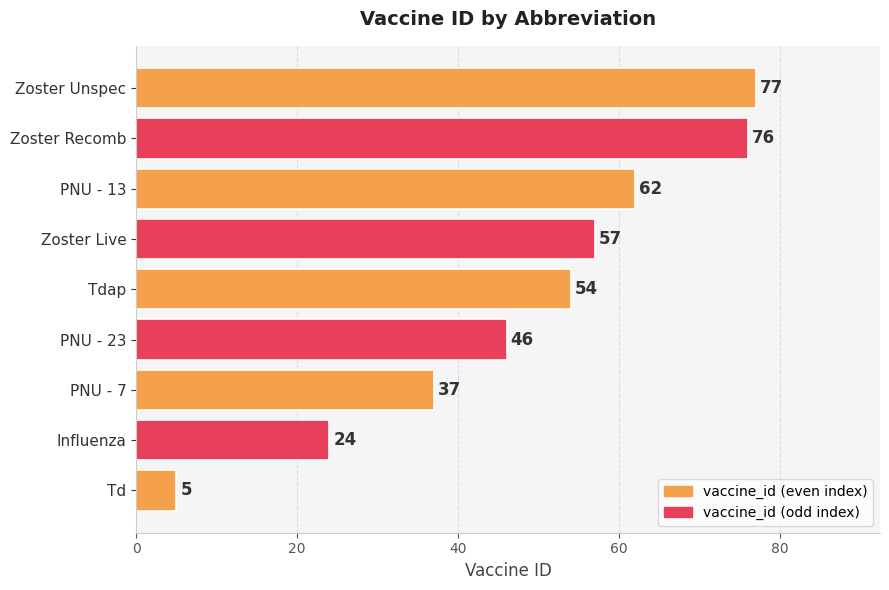

List the labels in order of value, largest first.

Zoster Unspec, Zoster Recomb, PNU - 13, Zoster Live, Tdap, PNU - 23, PNU - 7, Influenza, Td